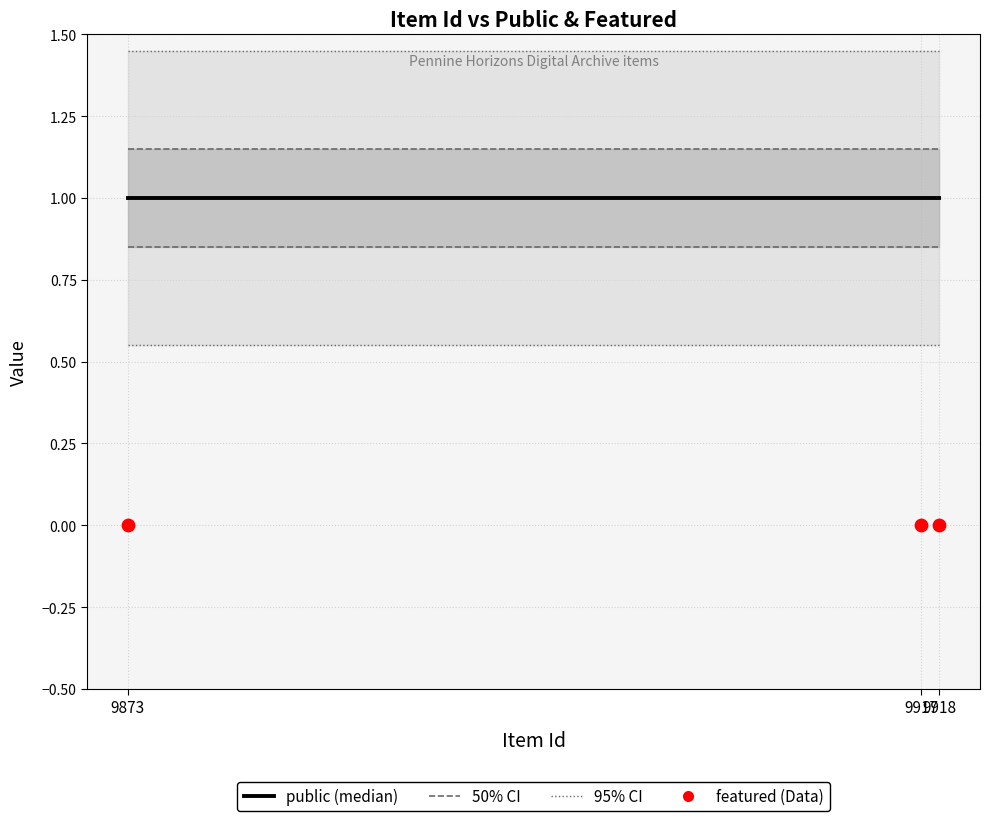

At how many categories does at least one series exceed 0?

3